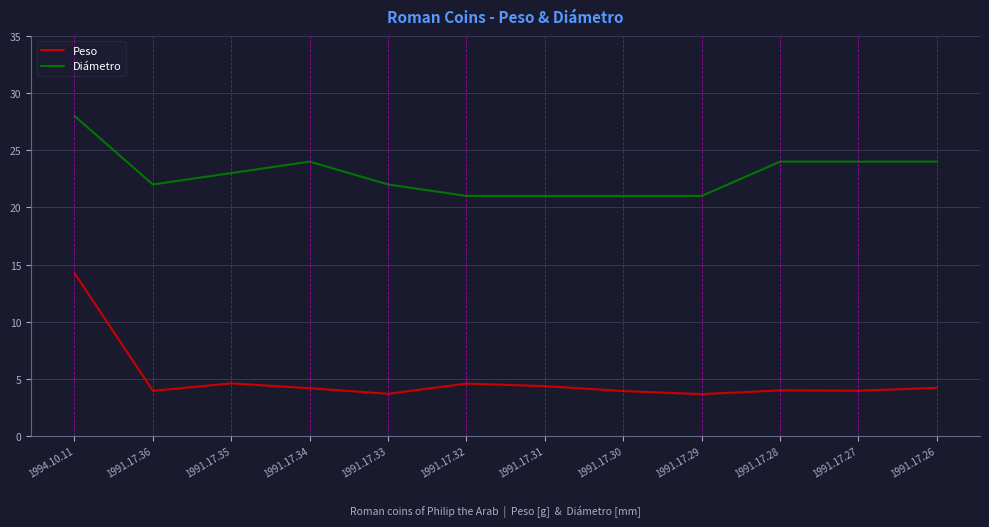

List the series in order of their peak value, highest first.

Diámetro, Peso